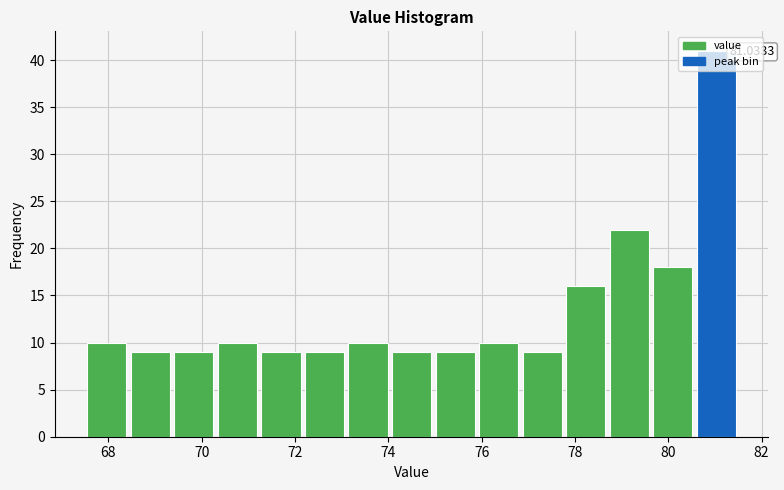

Which range on the x-axis has the tallest bar?

80.6 to 81.6